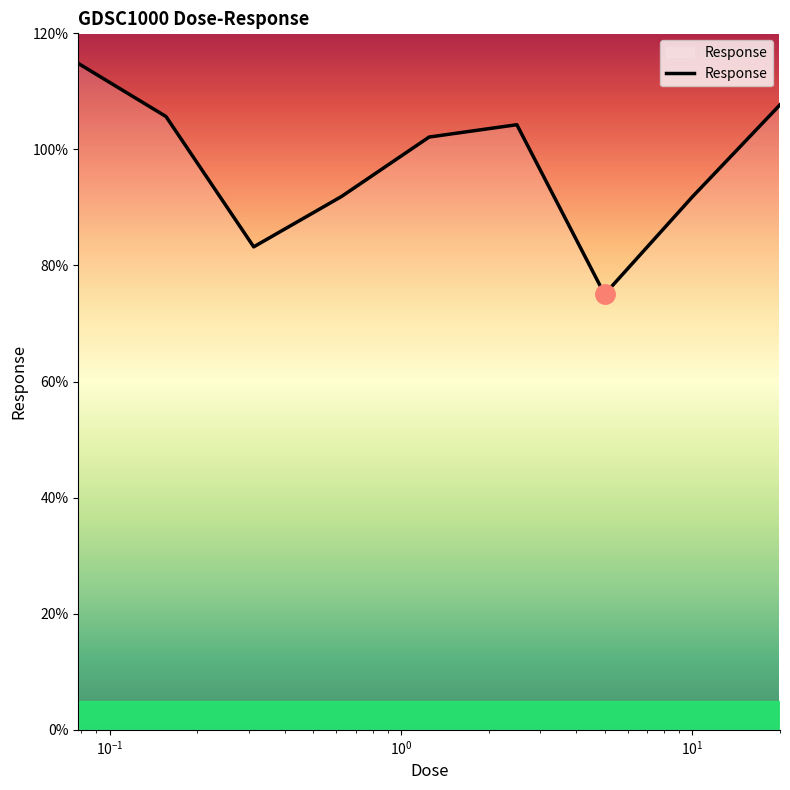

What is the maximum value shown in the chart?

114.8